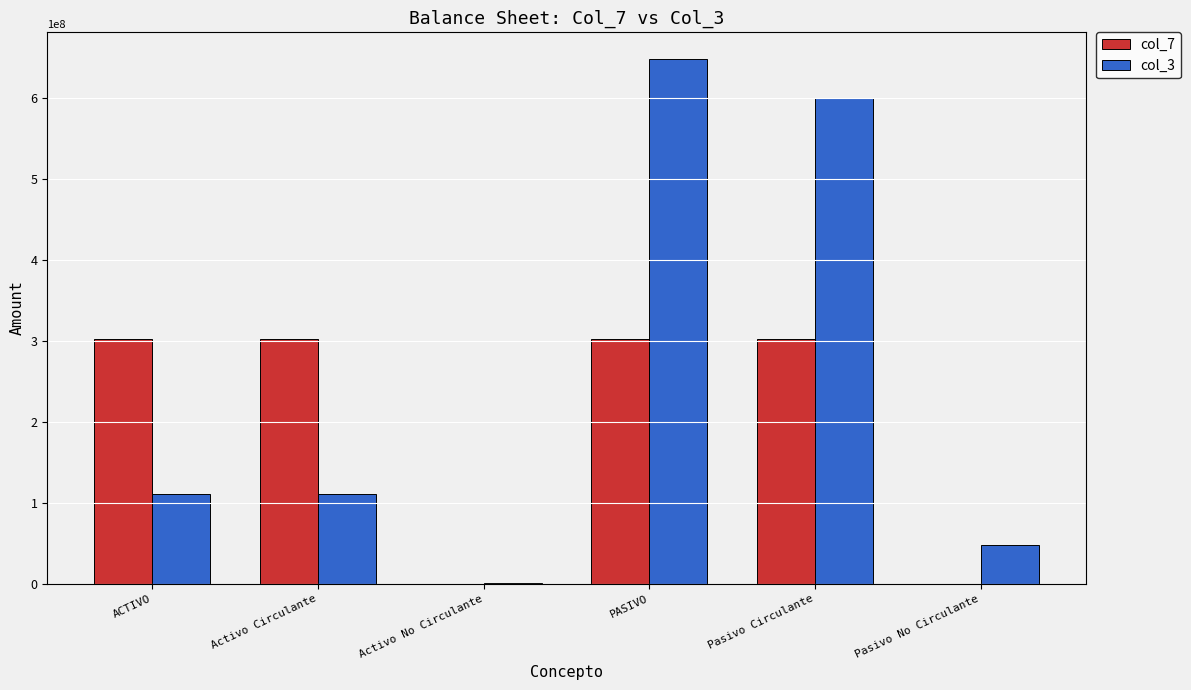

Count the number of data series in this chart.

2